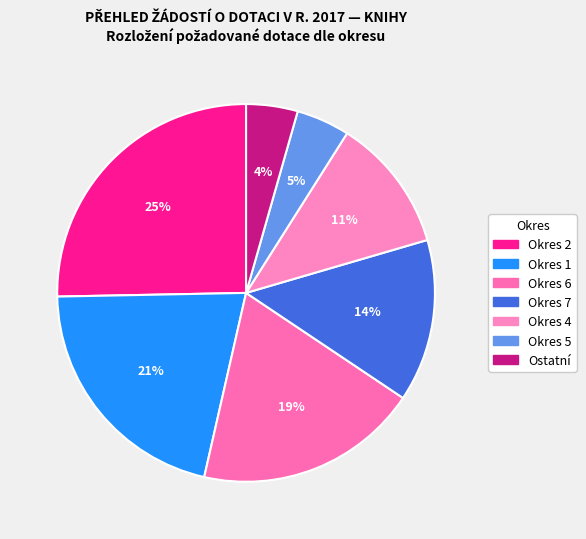

To the nearest percent, what is the difference between the largest and smallest slice percentages?

21%